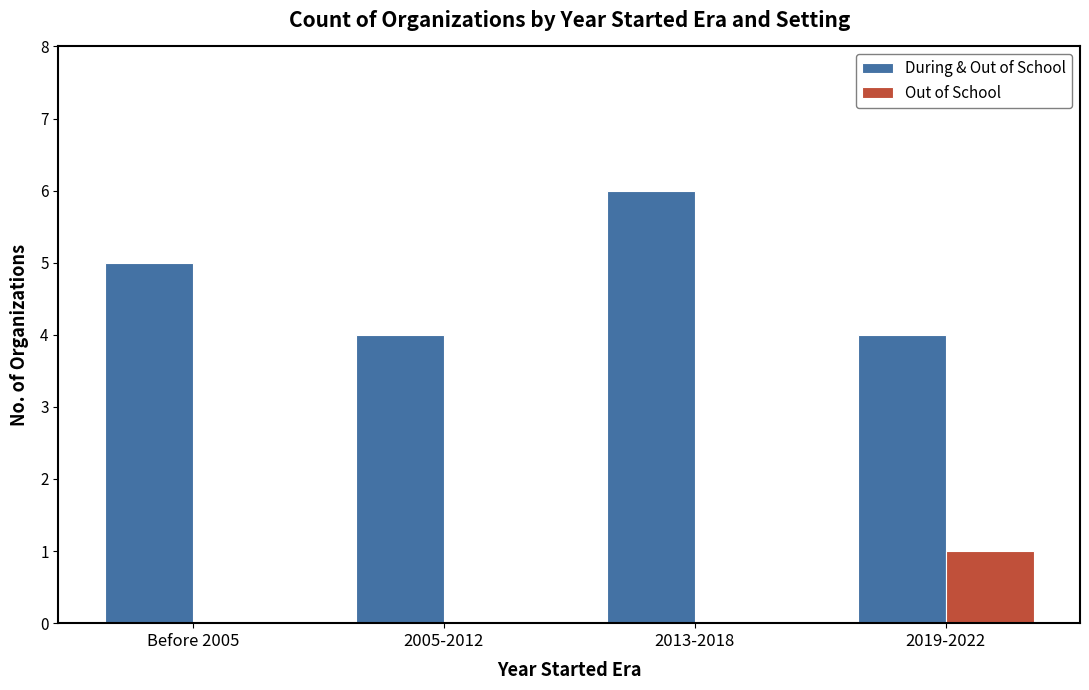

Reading left to right, extract all data points from this chart.

During & Out of School: Before 2005=5	2005-2012=4	2013-2018=6	2019-2022=4
Out of School: Before 2005=0	2005-2012=0	2013-2018=0	2019-2022=1